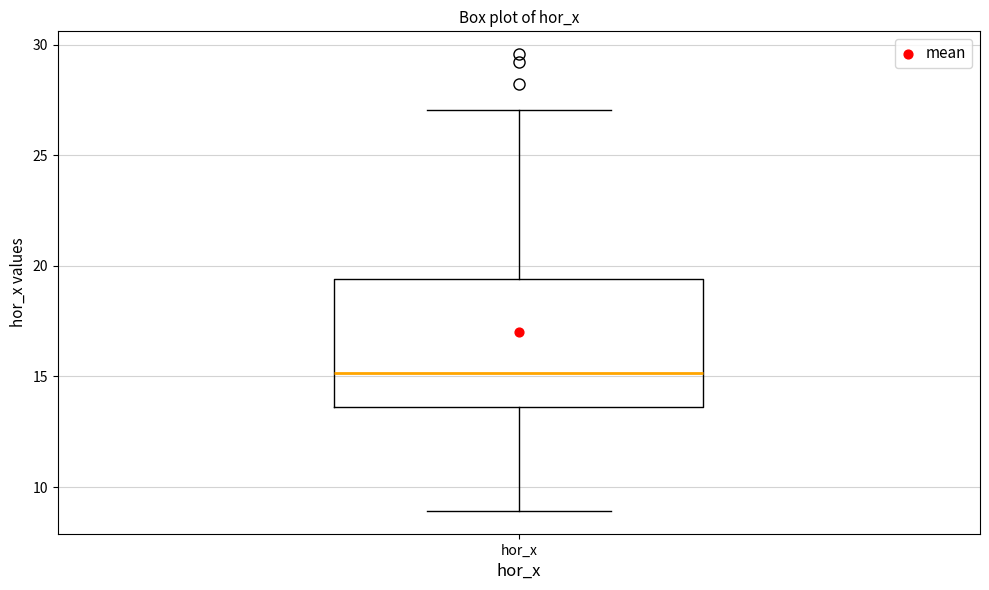

Where is the upper edge of the box for hor_x on the y-axis? The values are not printed on the chart, so give them approximately, as read against the axis.

19.5